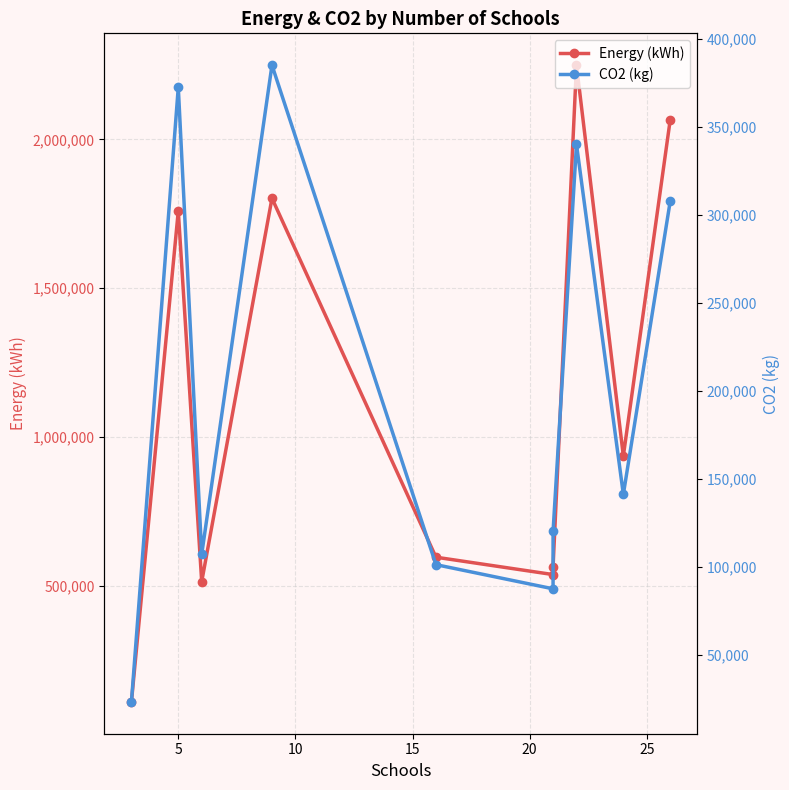

Which has a higher value, 15 or 10?

15